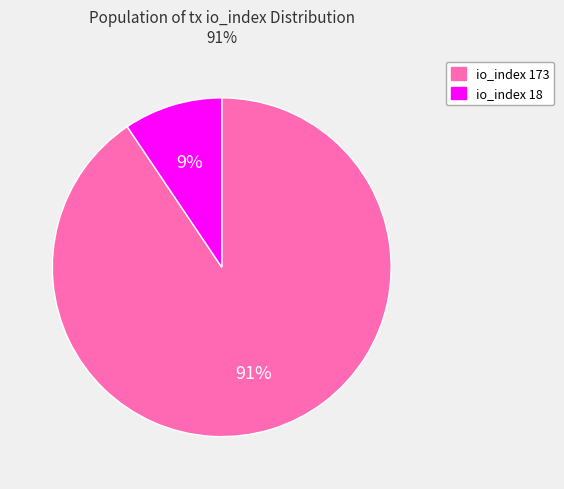

To the nearest percent, what is the average slice percentage?

50%